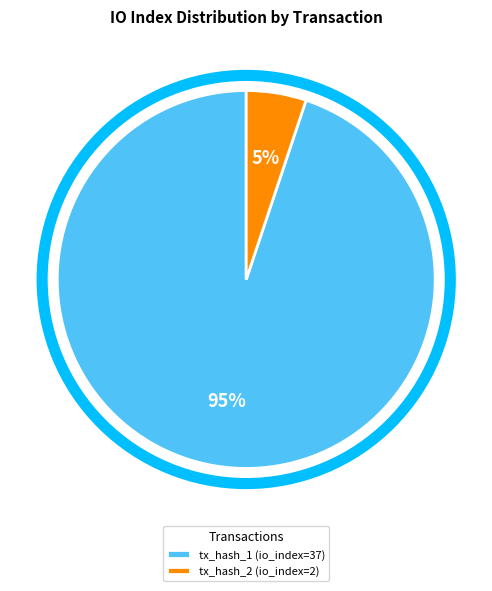

To the nearest percent, what is the combined percentage of tx_hash_2 (io_index=2) and tx_hash_1 (io_index=37)?

100%